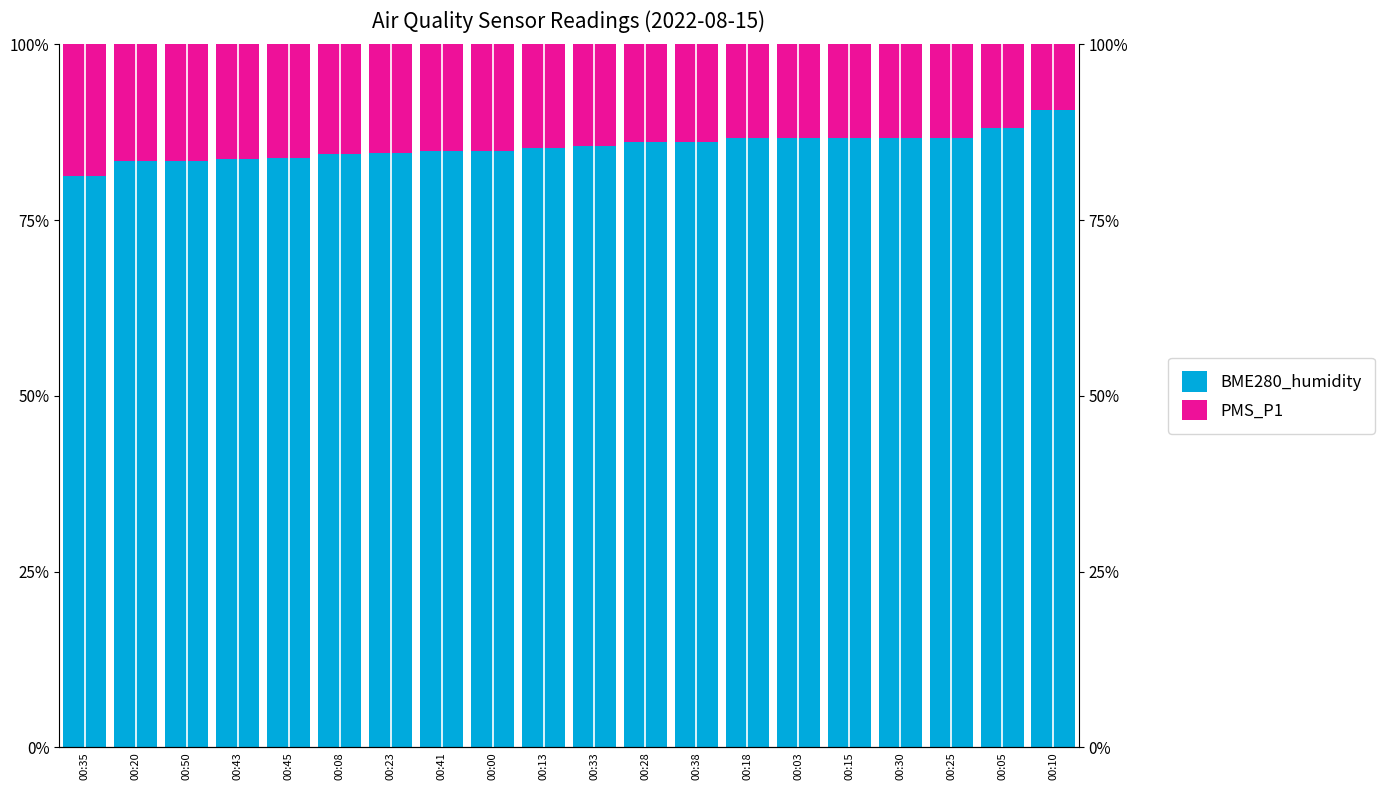

True or false: BME280_humidity has a value of 86.6 at 00:18.

True